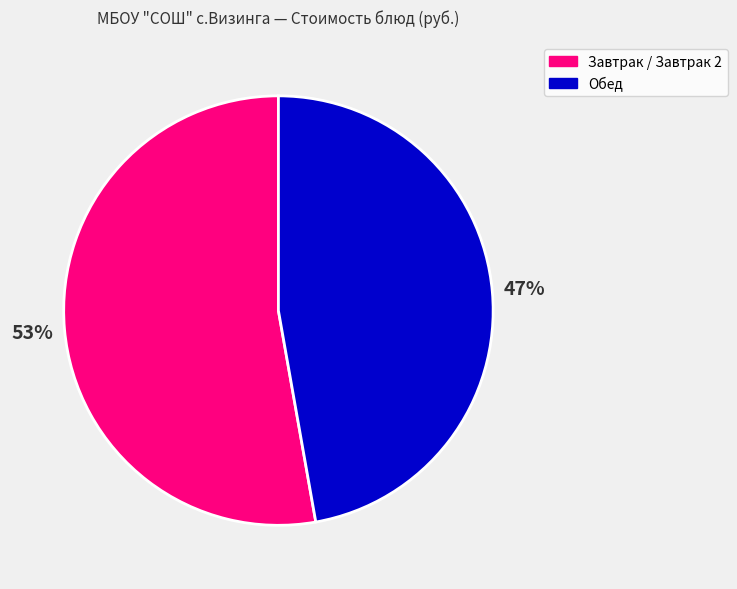

Do Обед and Завтрак / Завтрак 2 together represent more than half of the pie?

Yes